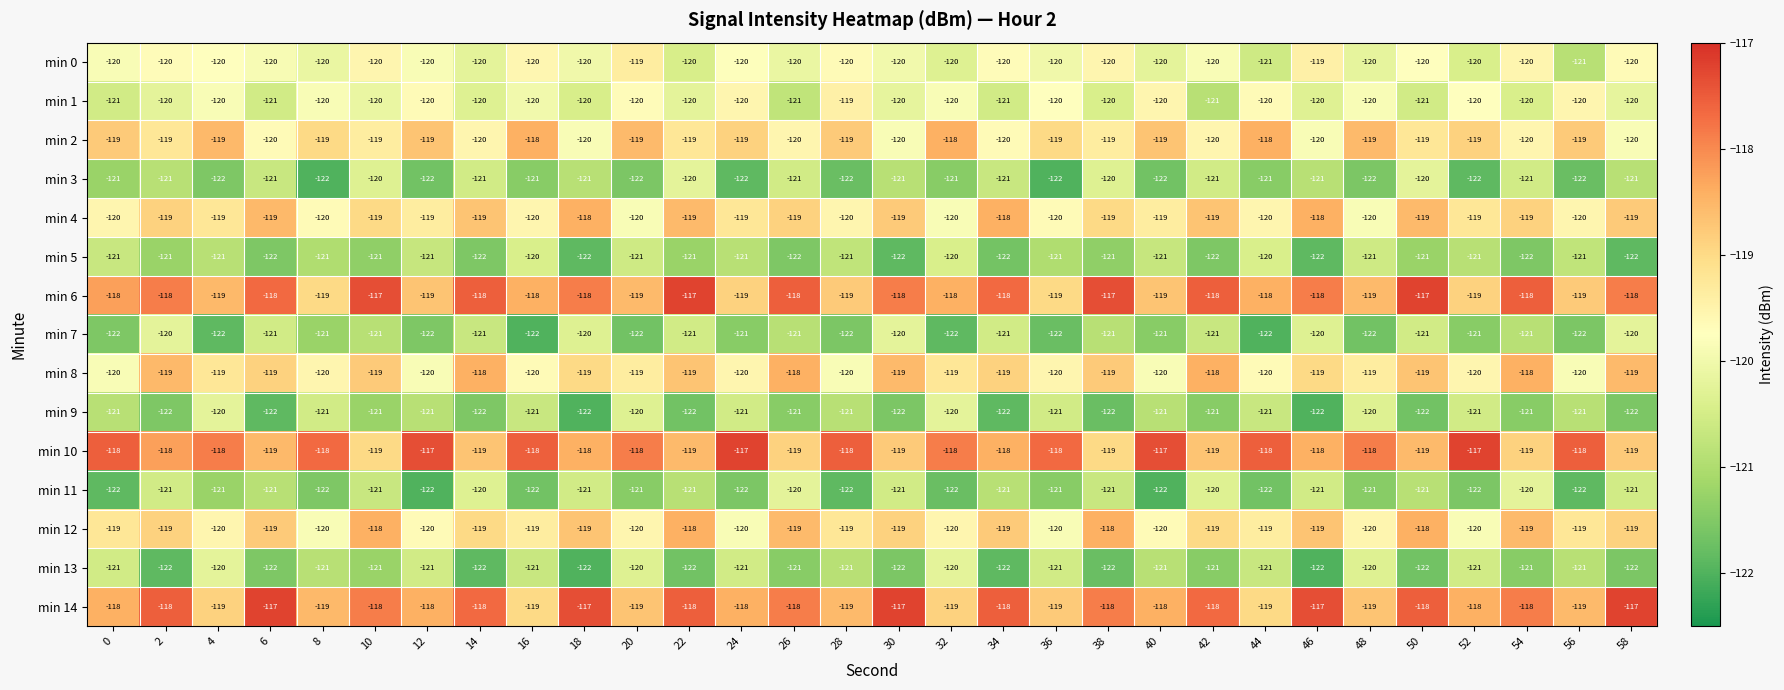

What is the spread (max minus min) of values at 32?

4